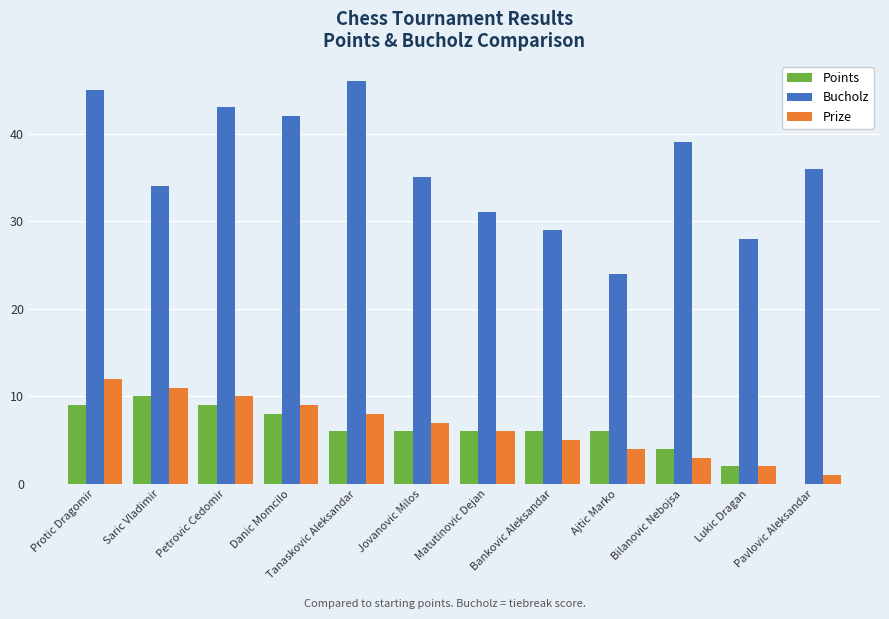

The Prize series shows 8 at Protic Dragomir. True or false?

False